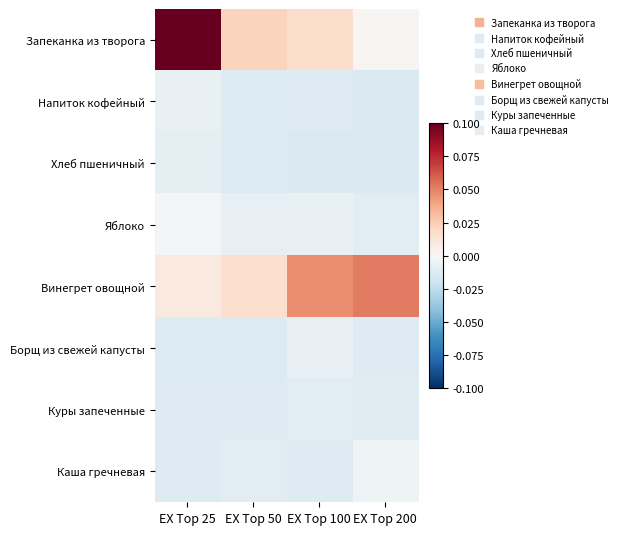

How many distinct data groups are displayed?

8